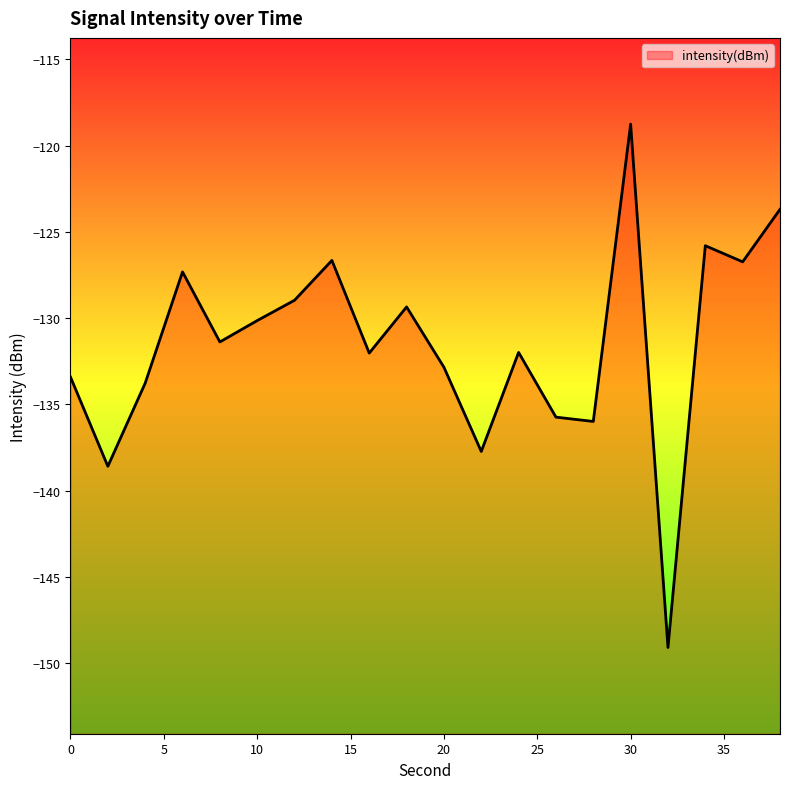

At which label does the data first exceed -131?

6